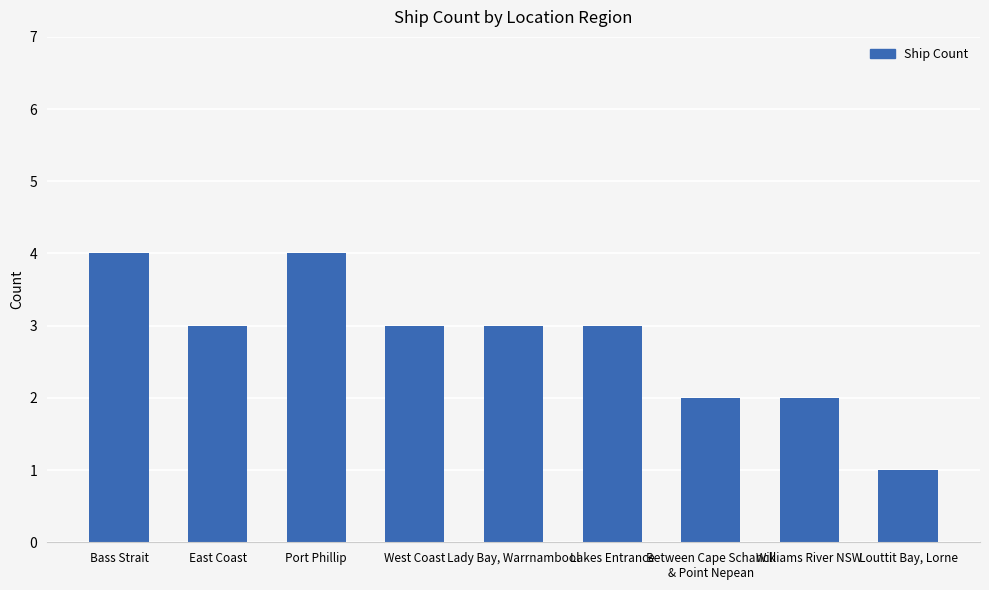

What is the sum of the values at Port Phillip and East Coast?

7